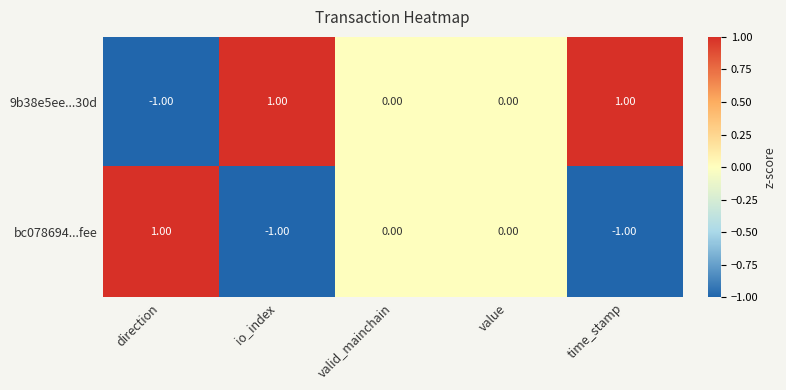

At which label does bc078694...fee first exceed 0?

direction